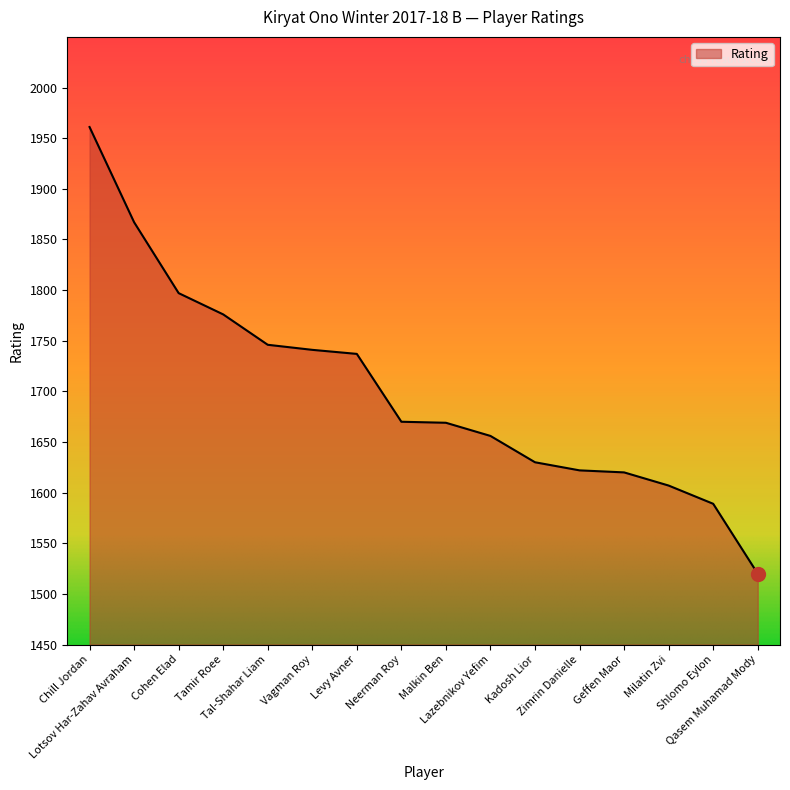

What is the sum of the values at Geffen Maor and Kadosh Lior?

3250